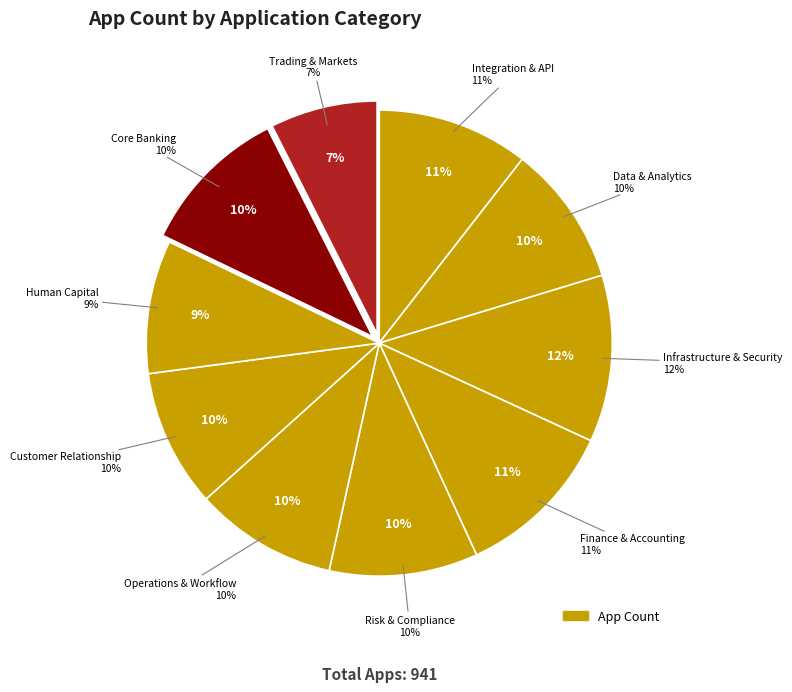

To the nearest percent, what percentage of the pie is Infrastructure & Security?

12%